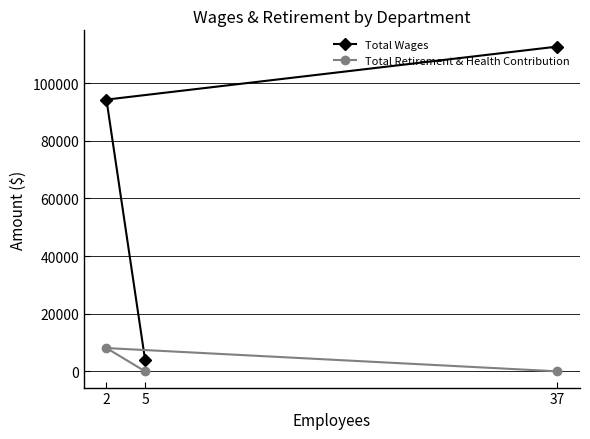

The value of Total Wages at 2 is 94249. True or false?

True